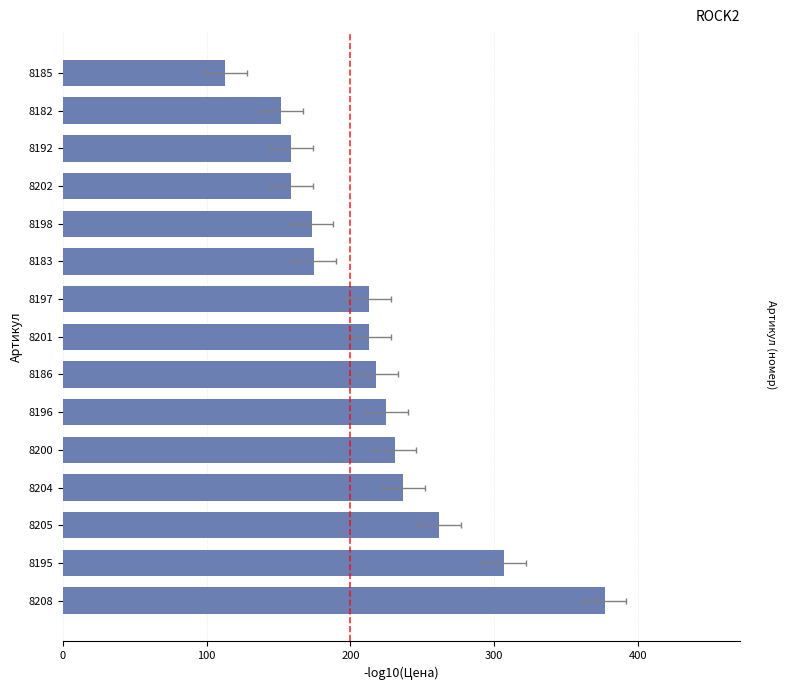

What is the sum of all values?

3214